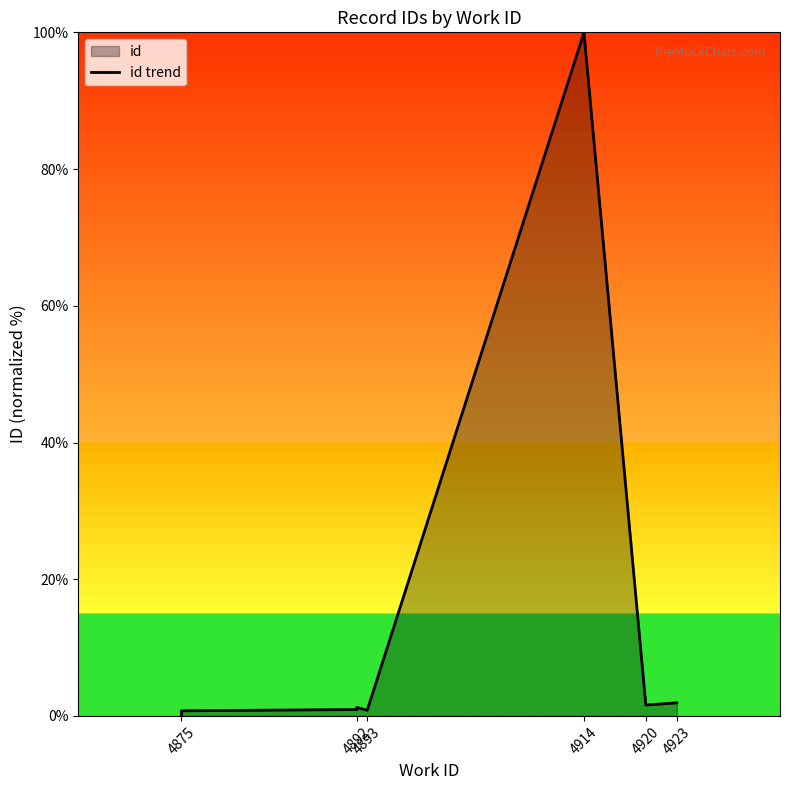

How many series are shown in this chart?

1